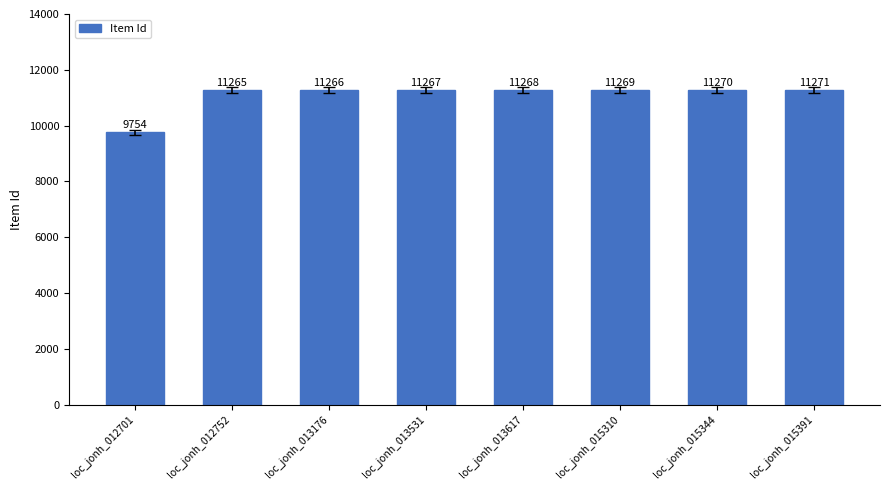

The chart shows a value of 17056 at loc_jonh_012752. True or false?

False